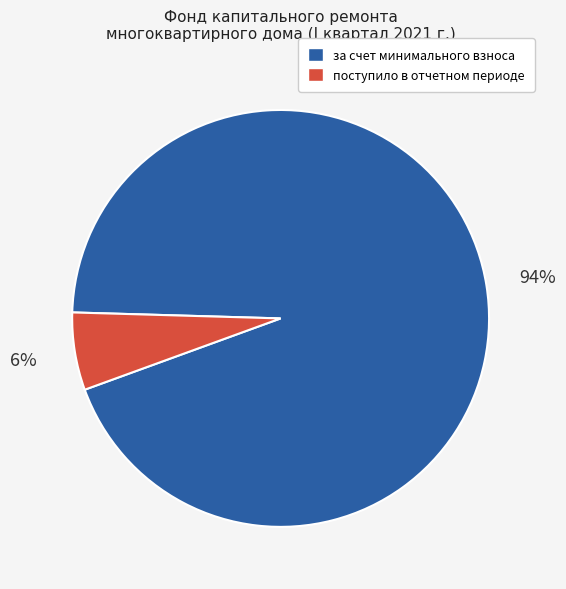

Which has a higher value, за счет минимального взноса or поступило в отчетном периоде?

за счет минимального взноса